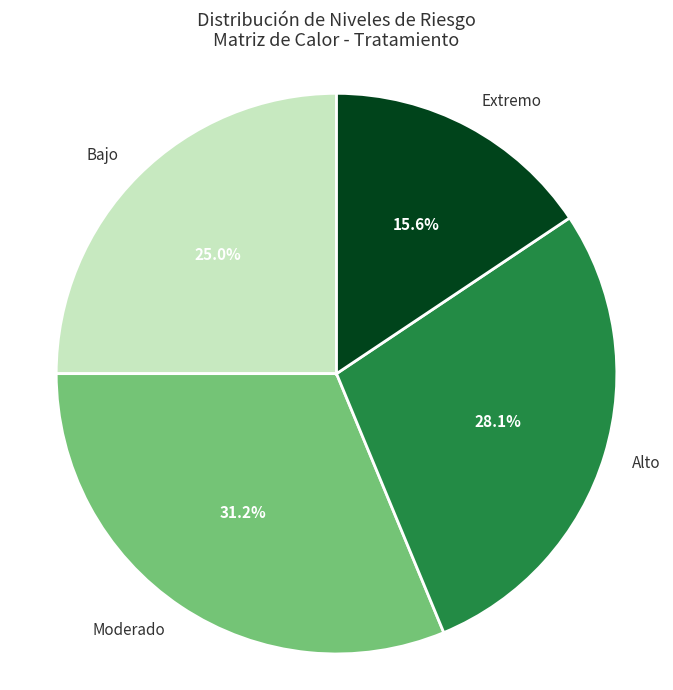

To the nearest percent, what is the combined percentage of Moderado and Extremo?

47%